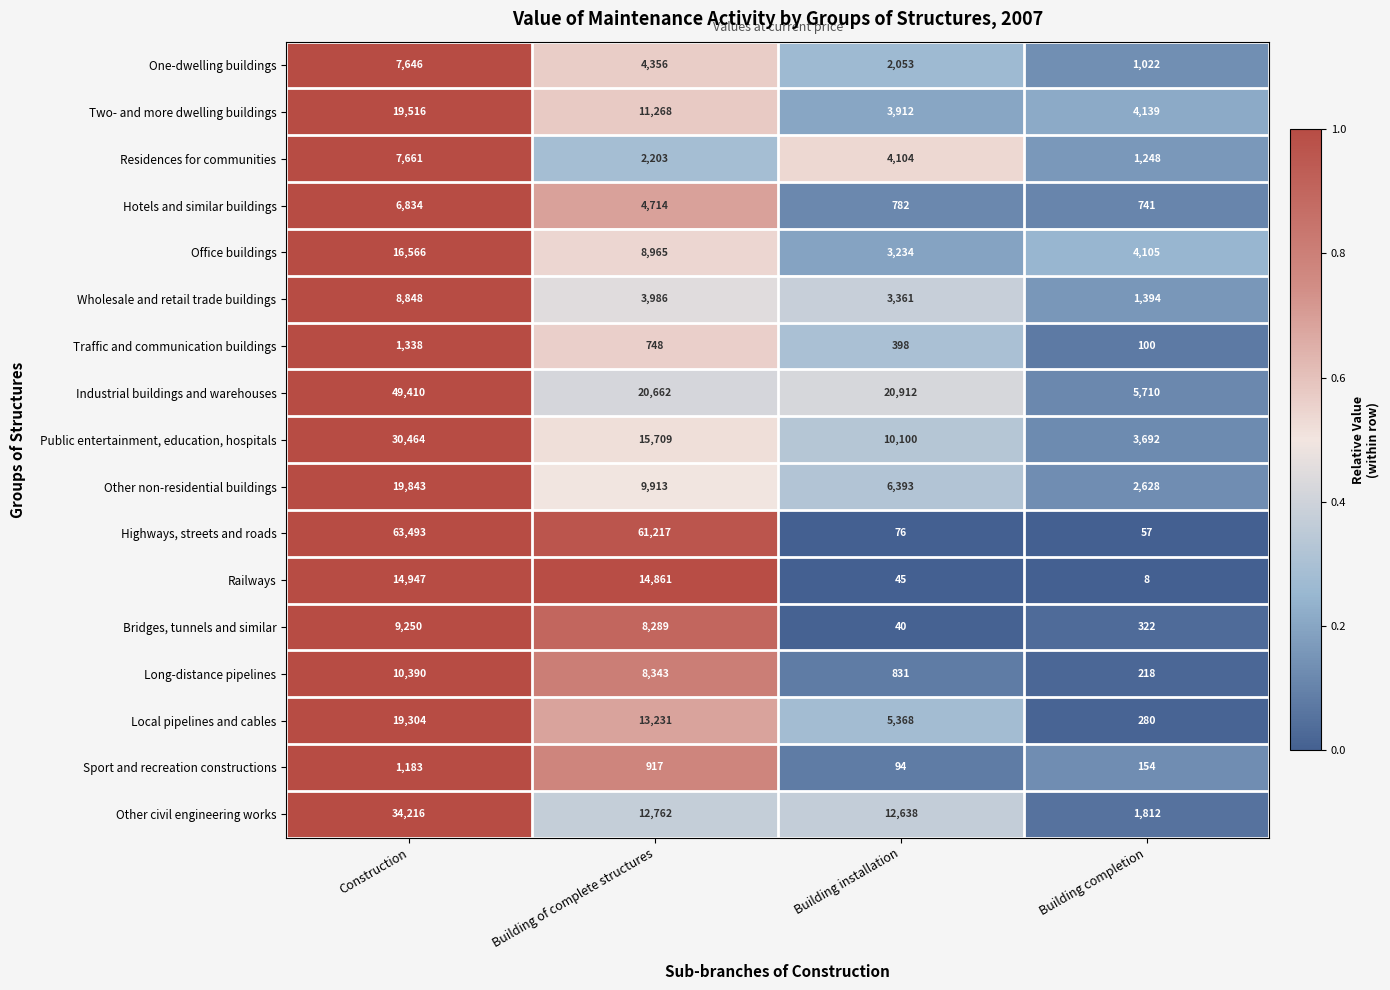

Rank the series by their maximum value, from highest to lowest.

Highways, streets and roads, Industrial buildings and warehouses, Other civil engineering works, Public entertainment, education, hospitals, Other non-residential buildings, Two- and more dwelling buildings, Local pipelines and cables, Office buildings, Railways, Long-distance pipelines, Bridges, tunnels and similar, Wholesale and retail trade buildings, Residences for communities, One-dwelling buildings, Hotels and similar buildings, Traffic and communication buildings, Sport and recreation constructions